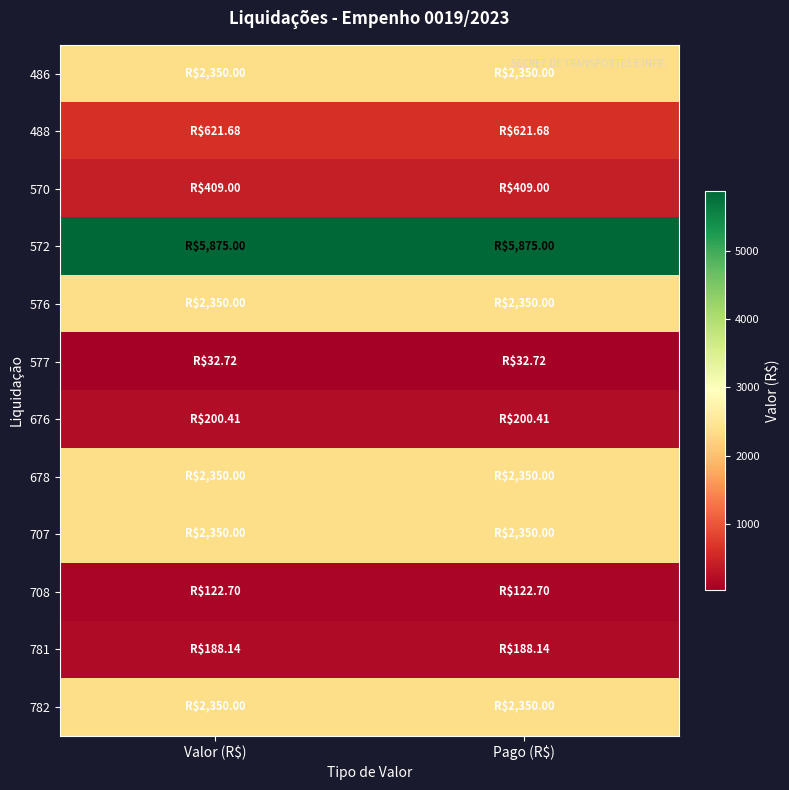

Reading left to right, transcribe all the data shown in this chart.

486: Valor (R$)=2350.0	Pago (R$)=2350.0
488: Valor (R$)=621.7	Pago (R$)=621.7
570: Valor (R$)=409.0	Pago (R$)=409.0
572: Valor (R$)=5875.0	Pago (R$)=5875.0
576: Valor (R$)=2350.0	Pago (R$)=2350.0
577: Valor (R$)=32.7	Pago (R$)=32.7
676: Valor (R$)=200.4	Pago (R$)=200.4
678: Valor (R$)=2350.0	Pago (R$)=2350.0
707: Valor (R$)=2350.0	Pago (R$)=2350.0
708: Valor (R$)=122.7	Pago (R$)=122.7
781: Valor (R$)=188.1	Pago (R$)=188.1
782: Valor (R$)=2350.0	Pago (R$)=2350.0